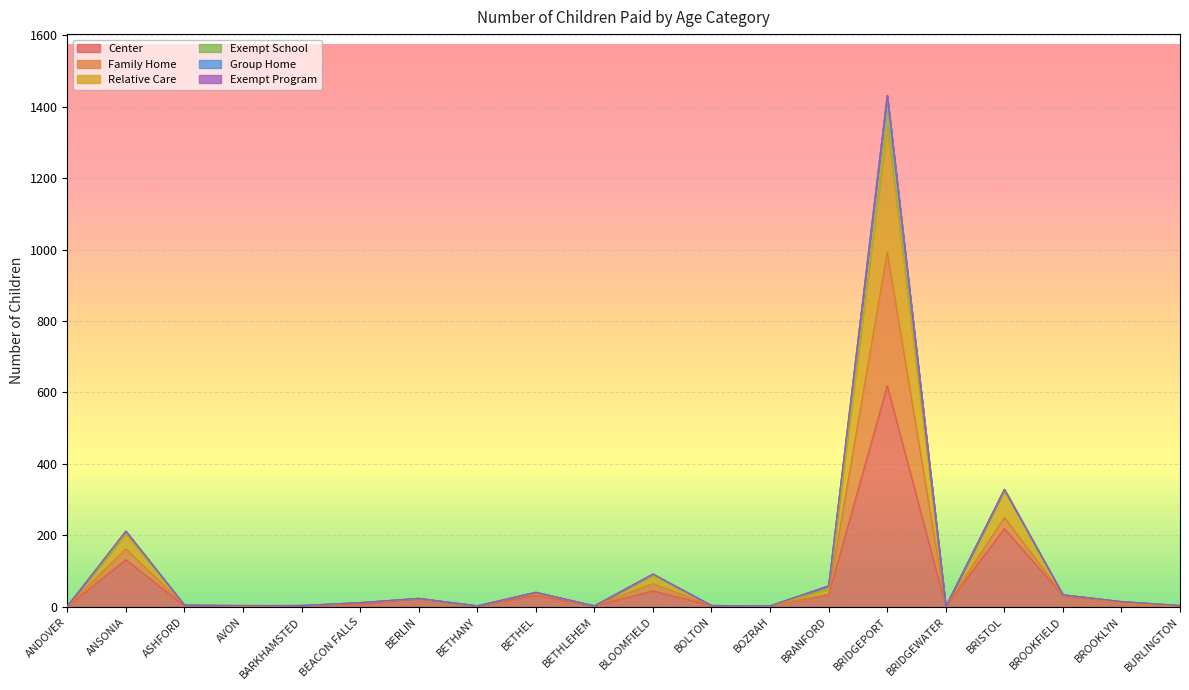

How many lines are shown in the chart?

6